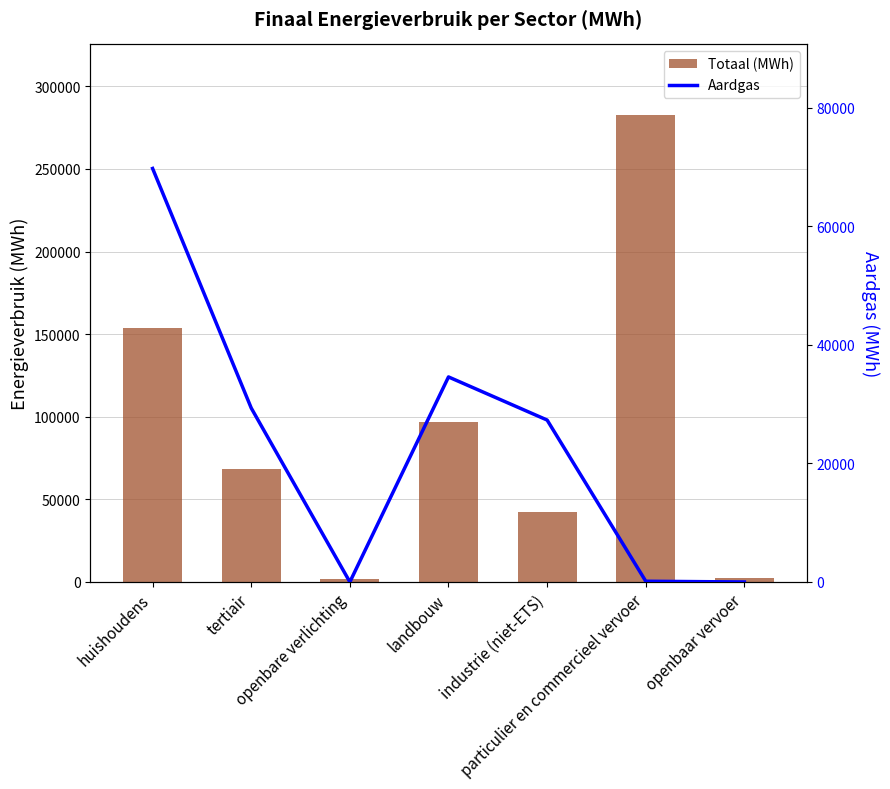

What position from the right is openbaar vervoer?

1